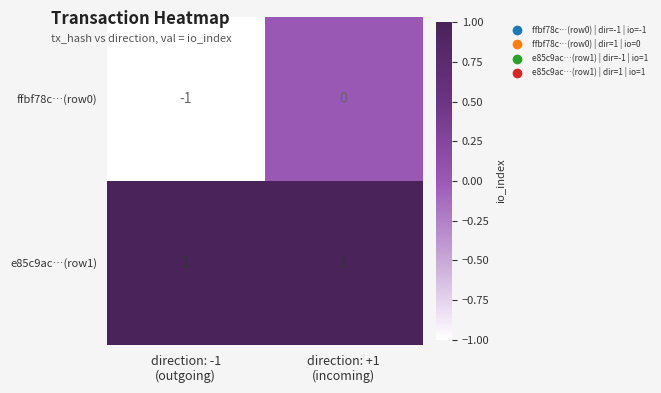

Rank the series by their maximum value, from lowest to highest.

ffbf78c…(row0), e85c9ac…(row1)